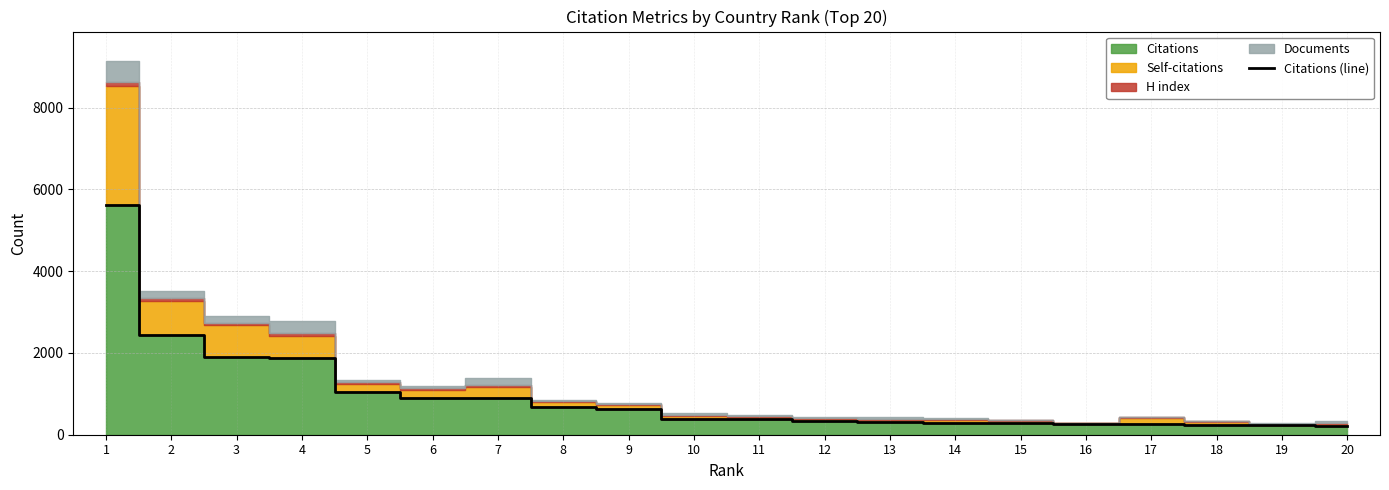

What is the difference between the values at 2 and 14?

2160